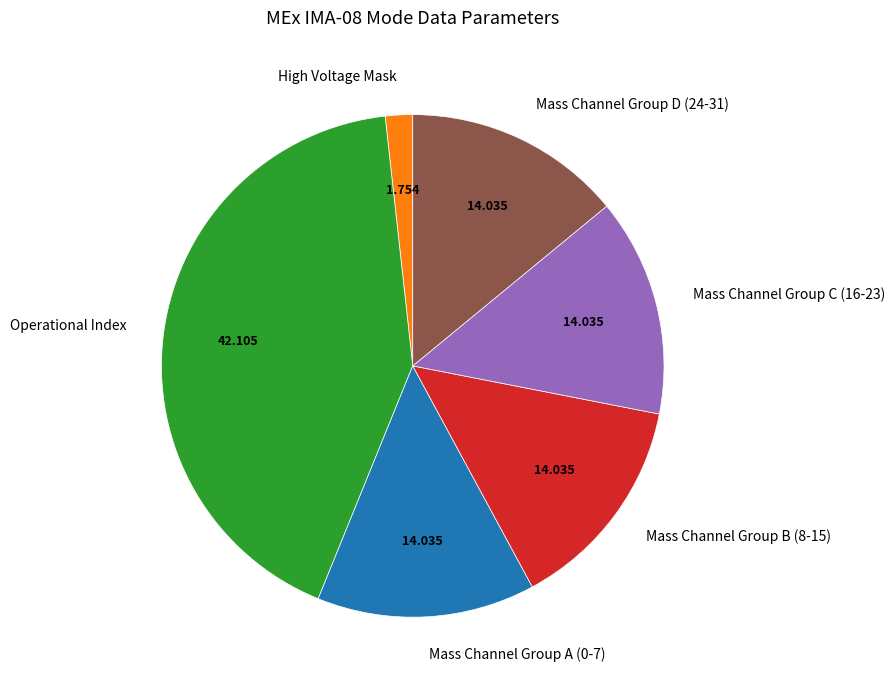

Does any single category account for the majority?

No